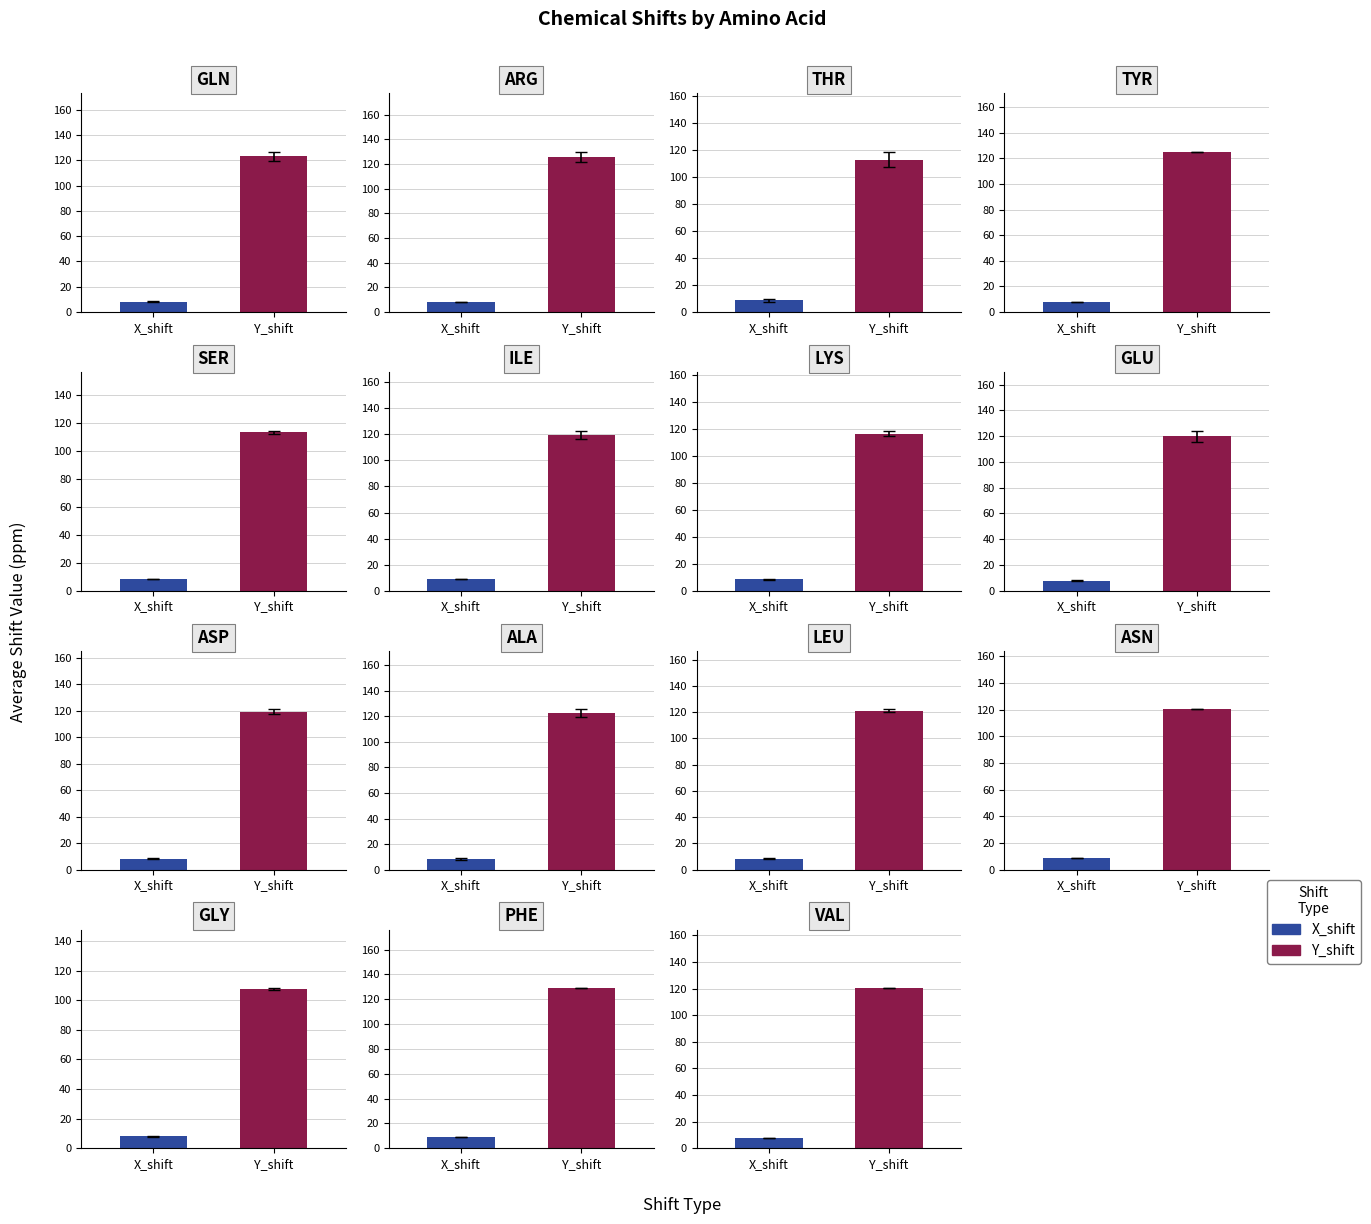

Which series has the largest range (max minus min)?

mean_Y_shift